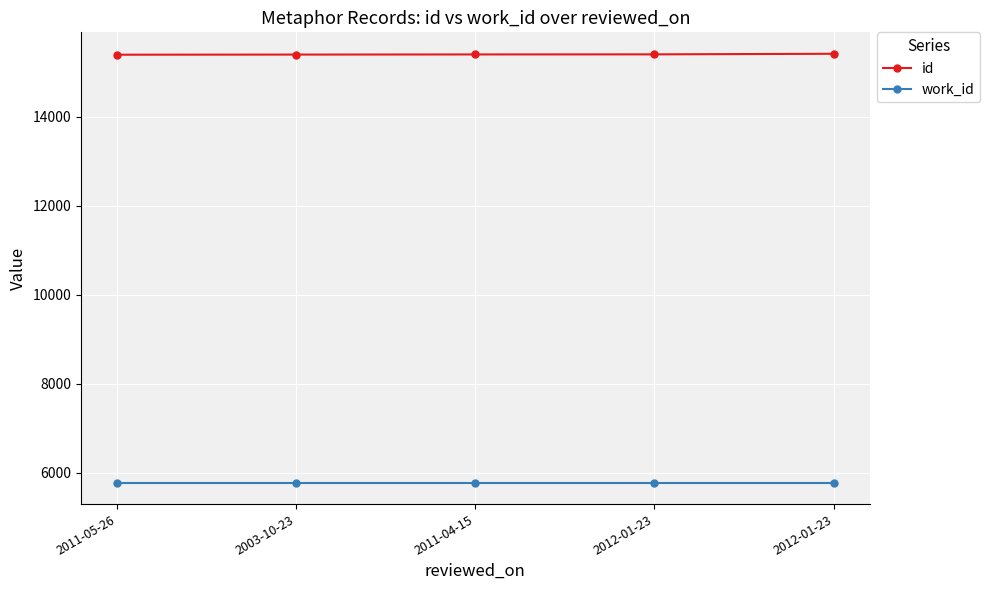

What is the total value across all series at 2003-10-23?

21175